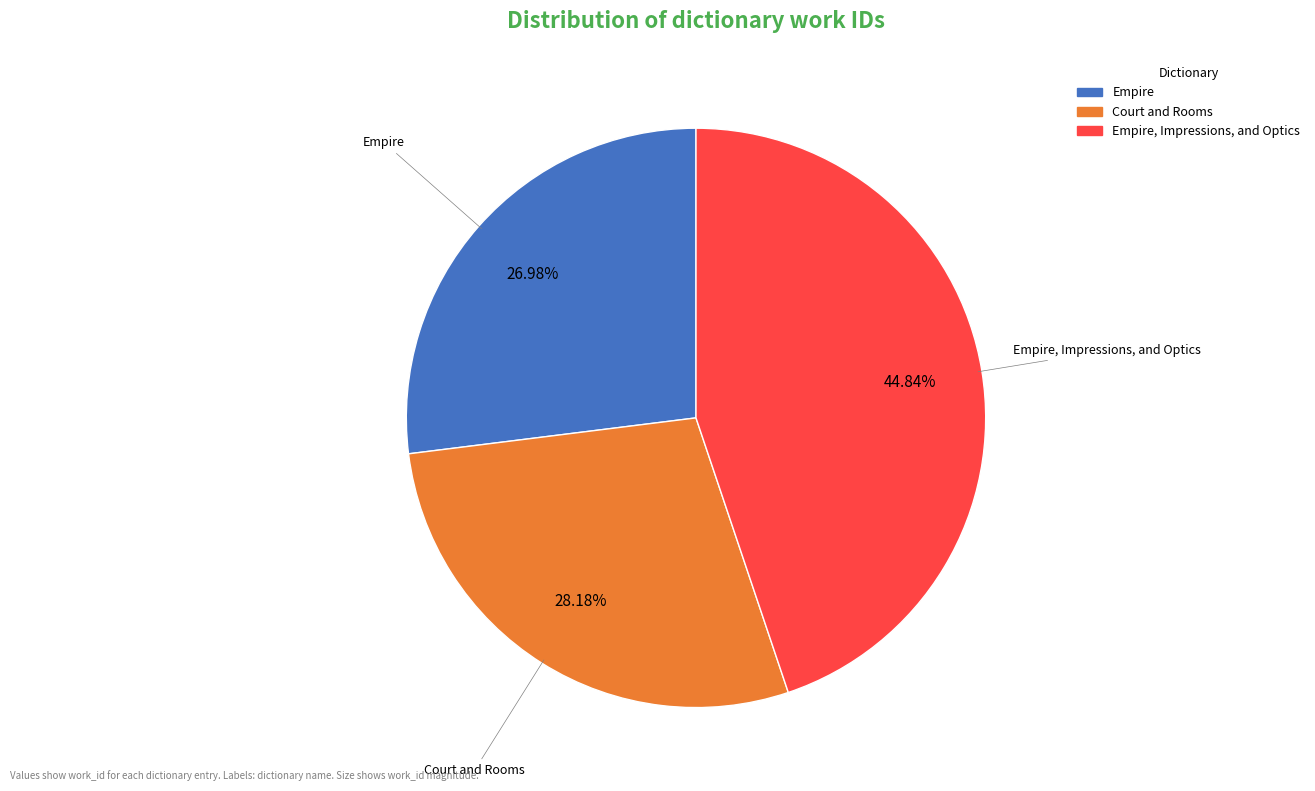

Which category has the smallest portion of the pie?

Empire